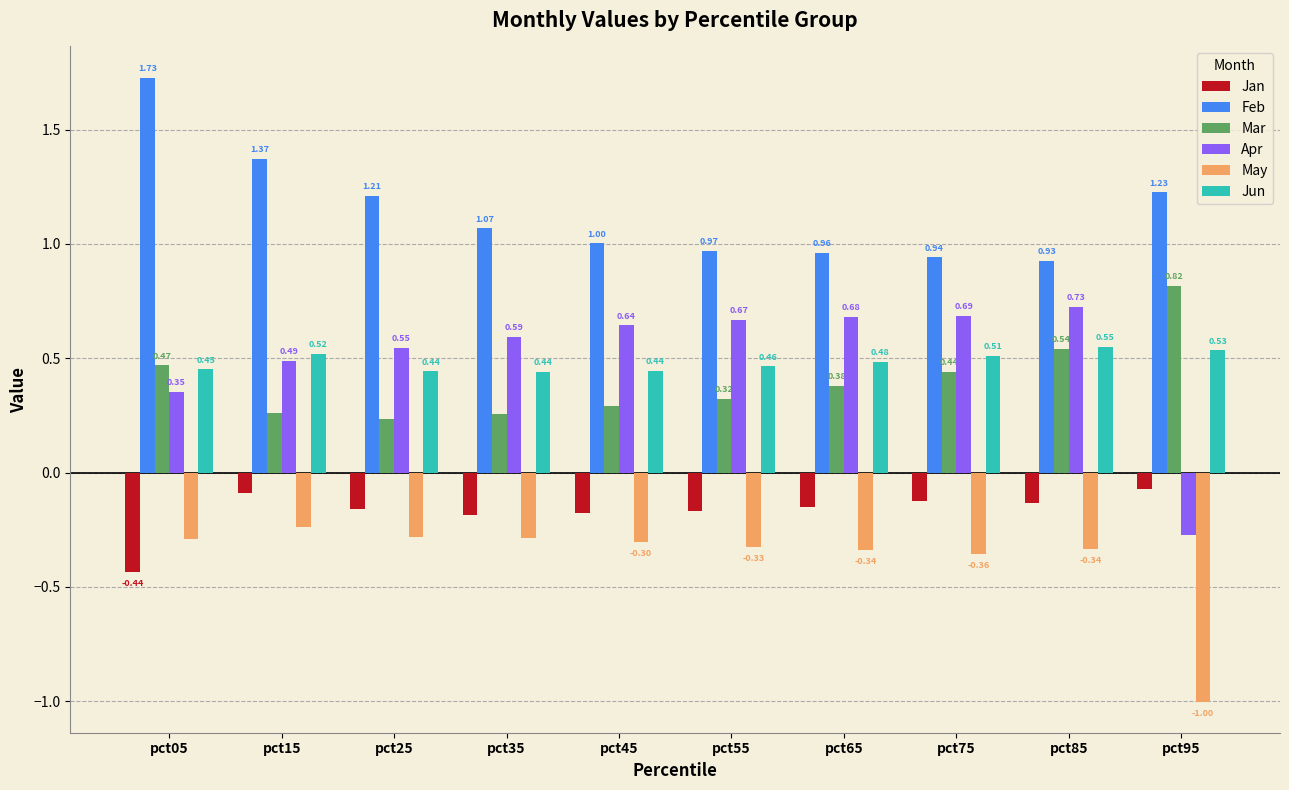

What is the smallest value displayed?

-1.0